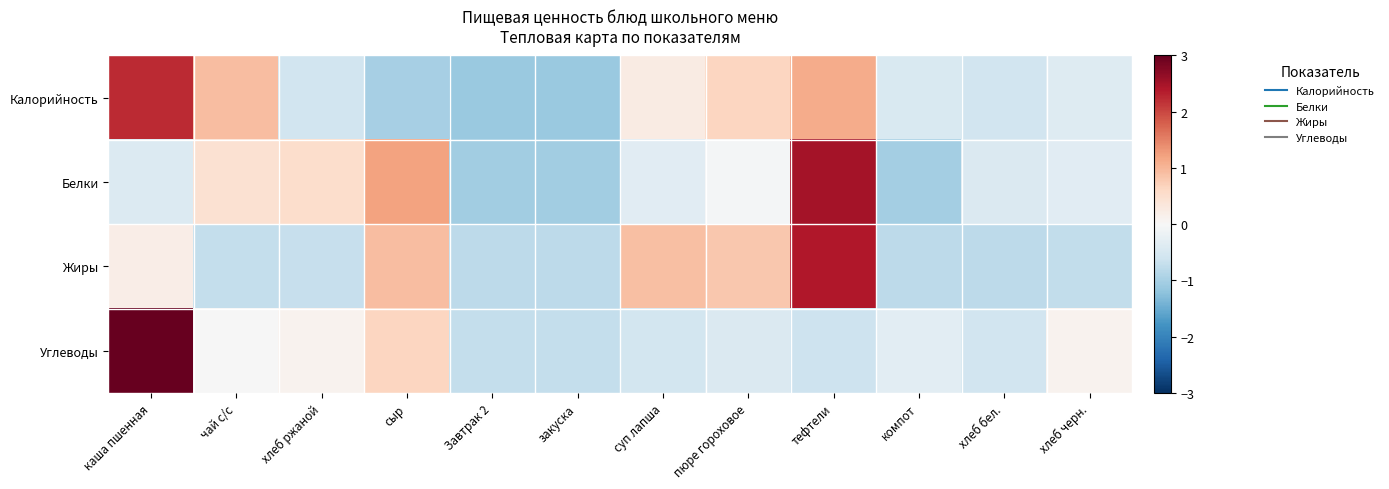

Which has a higher value, закуска or чай с/с?

чай с/с